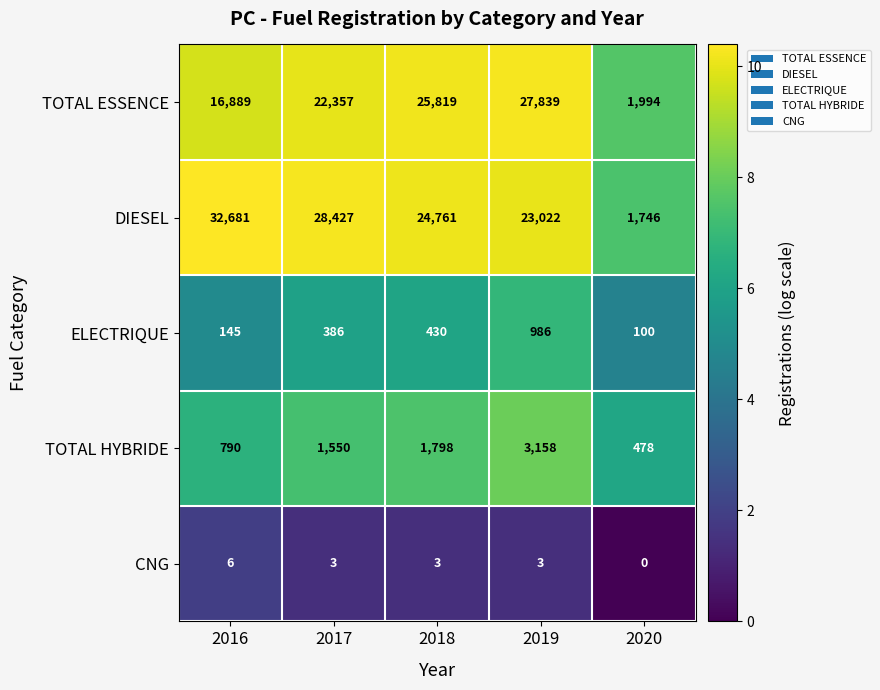

The value of TOTAL HYBRIDE at 2016 is 493. True or false?

False